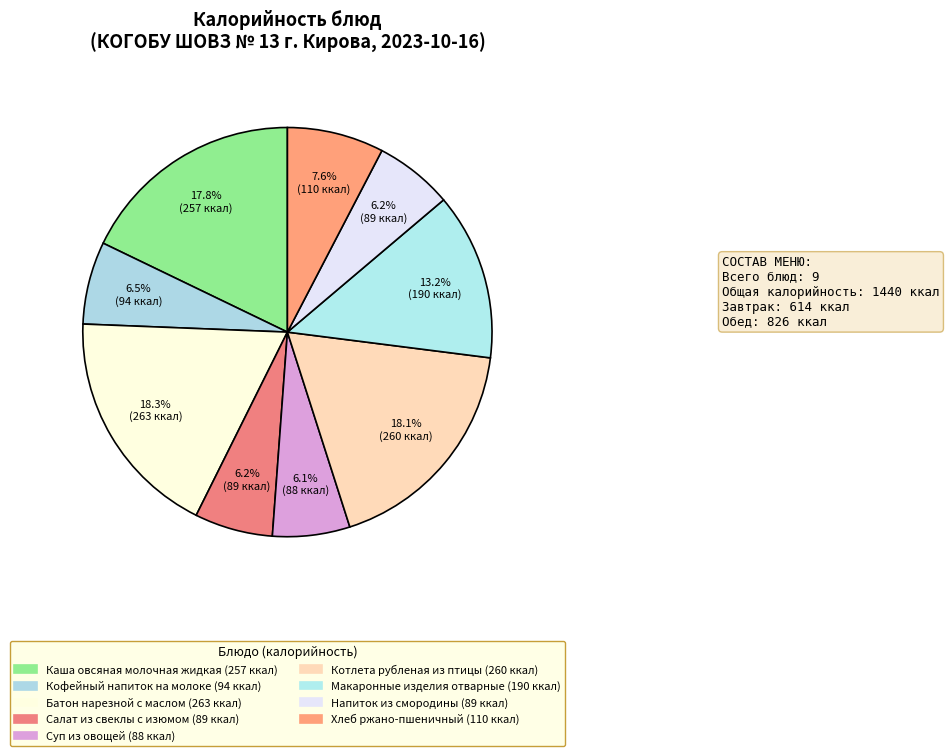

Count the number of slices in the pie.

9